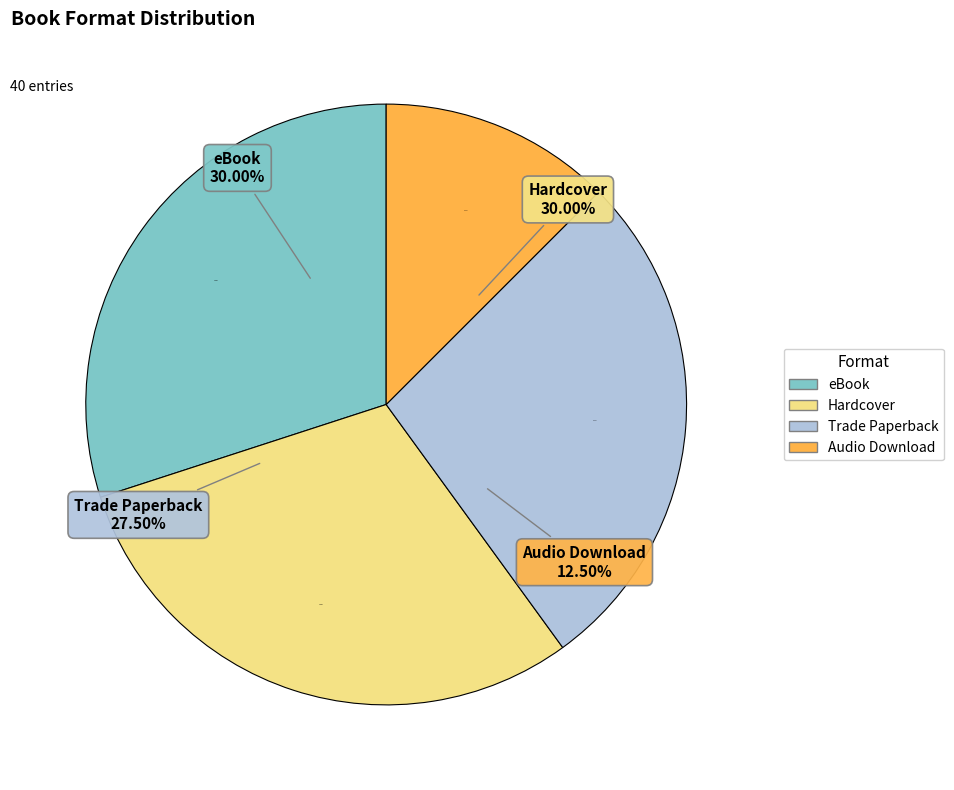

To the nearest percent, what percentage of the pie is Audio Download?

12%